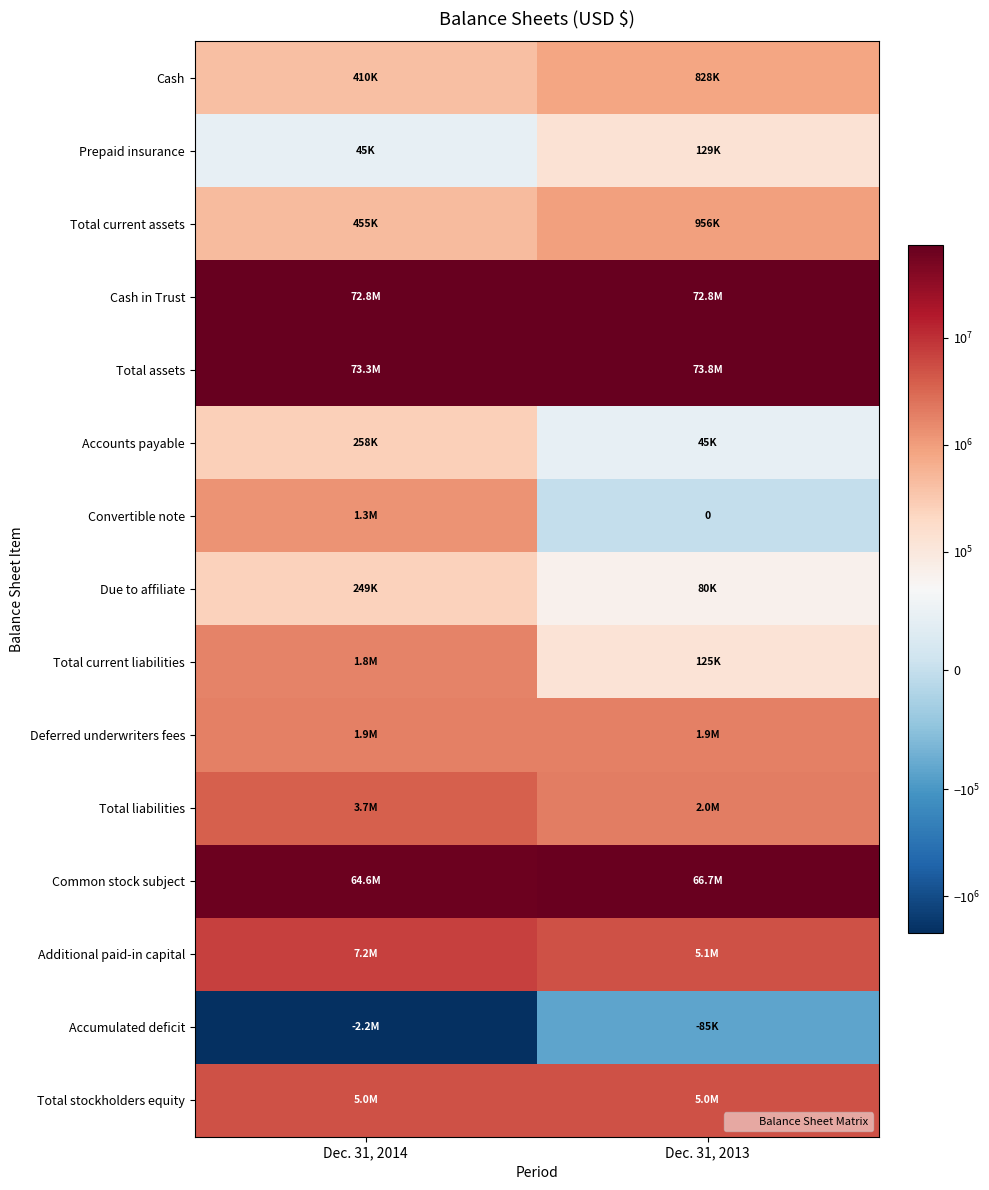

Where is Additional paid-in capital nearest to the value 6146114?

Dec. 31, 2013